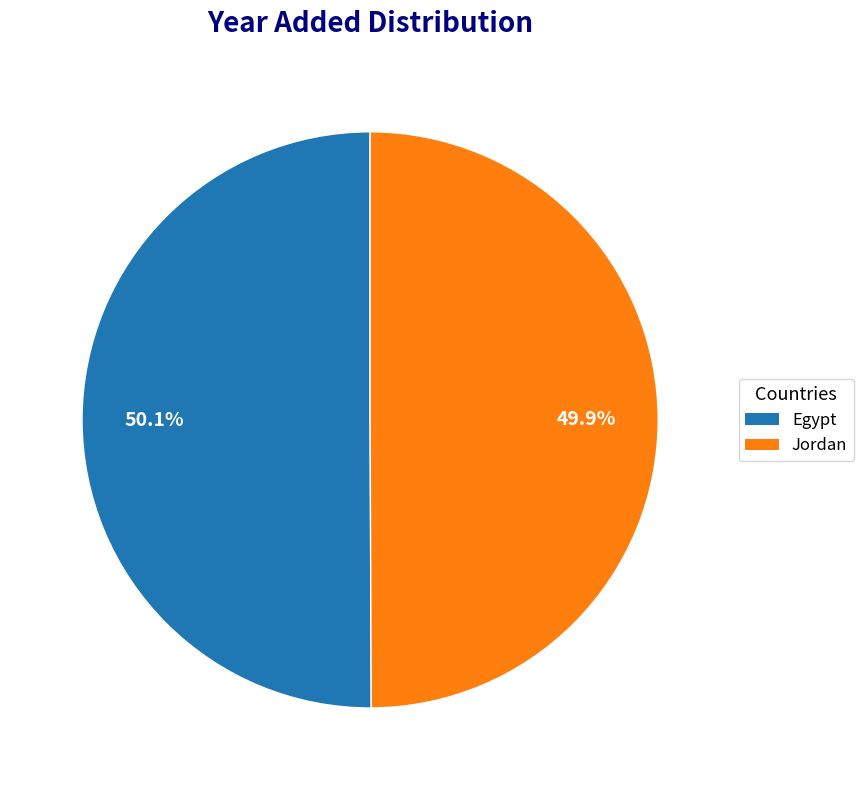

Is there any slice that represents more than half of the pie?

Yes